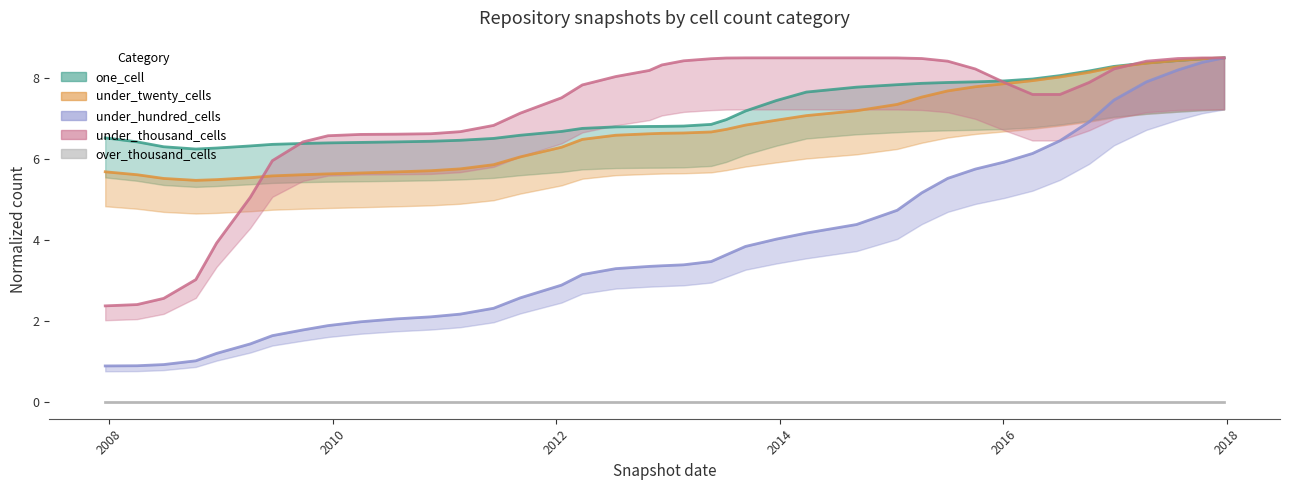

What is the label of the 26th point from the right?

2011-09-05